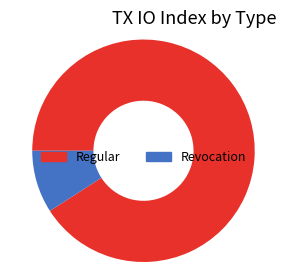

Rank the categories by value from lowest to highest.

Revocation, Regular